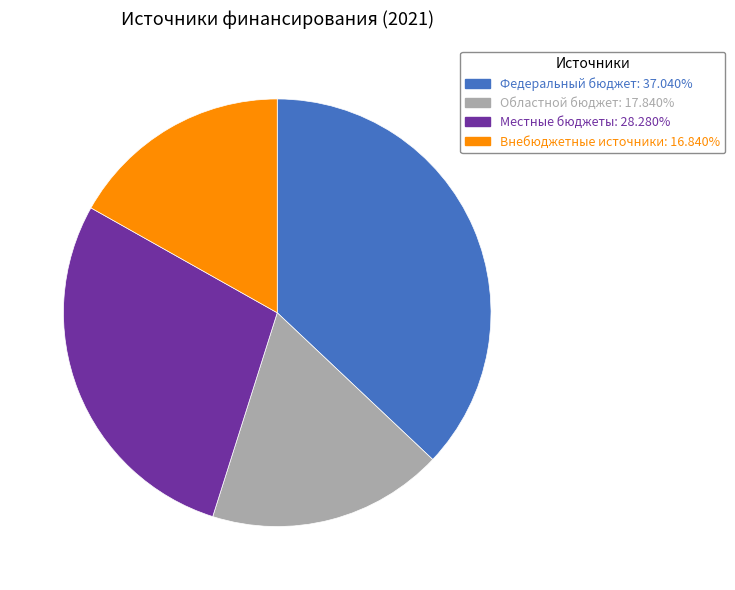

Does Областной бюджет represent more than half of the total?

No